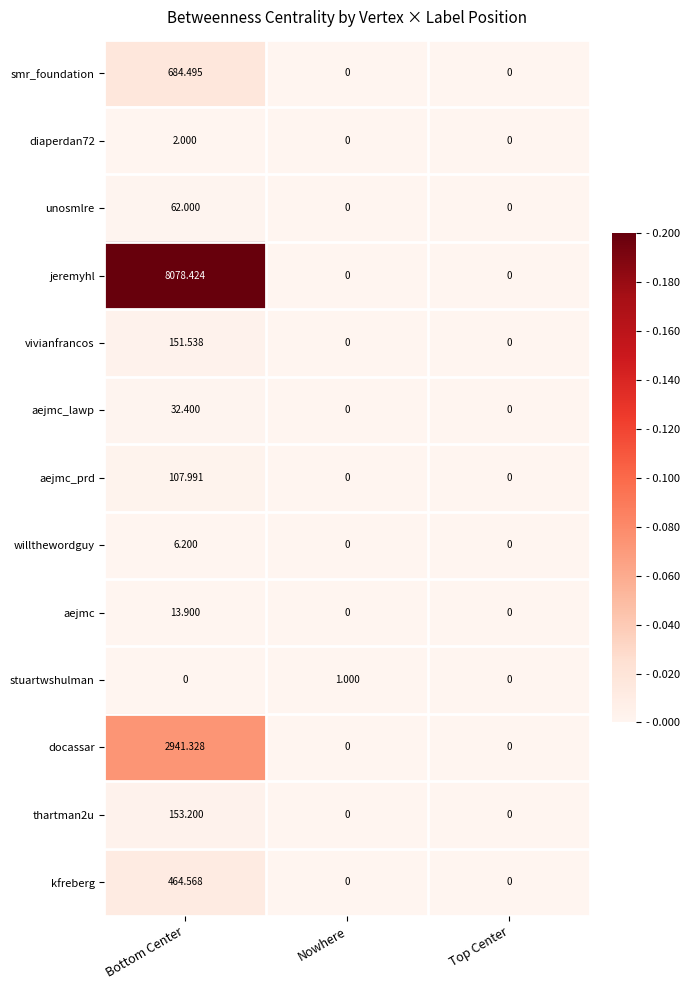

Which series changed the most between Bottom Center and Nowhere?

jeremyhl